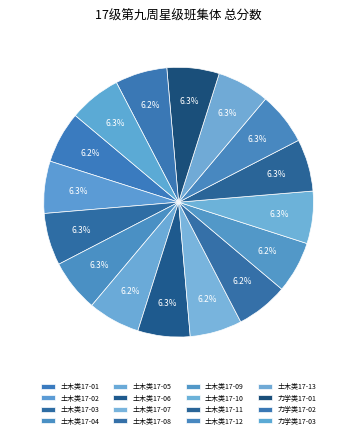

Which category has the smallest portion of the pie?

土木类17-09